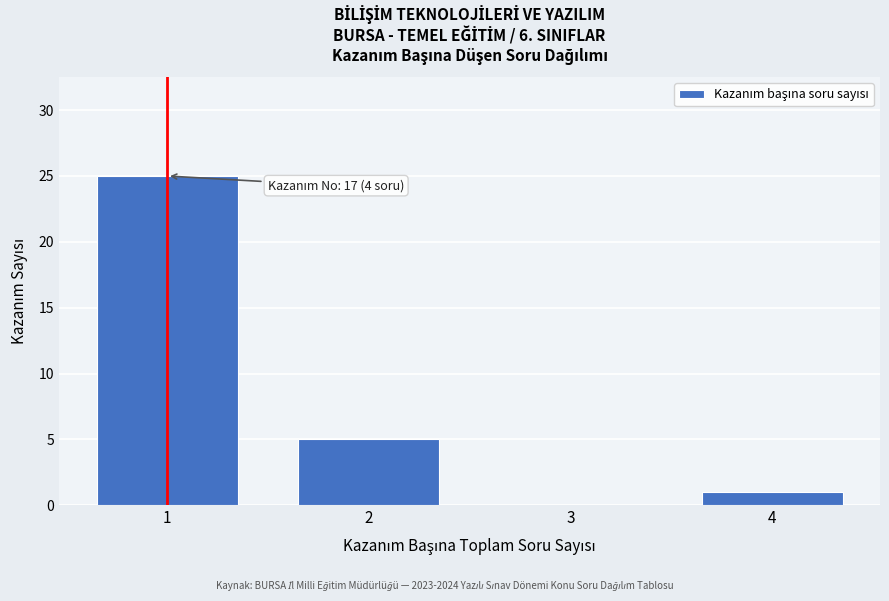

Reading left to right, list all the values displayed in this chart.

1=25	2=5	3=0	4=1